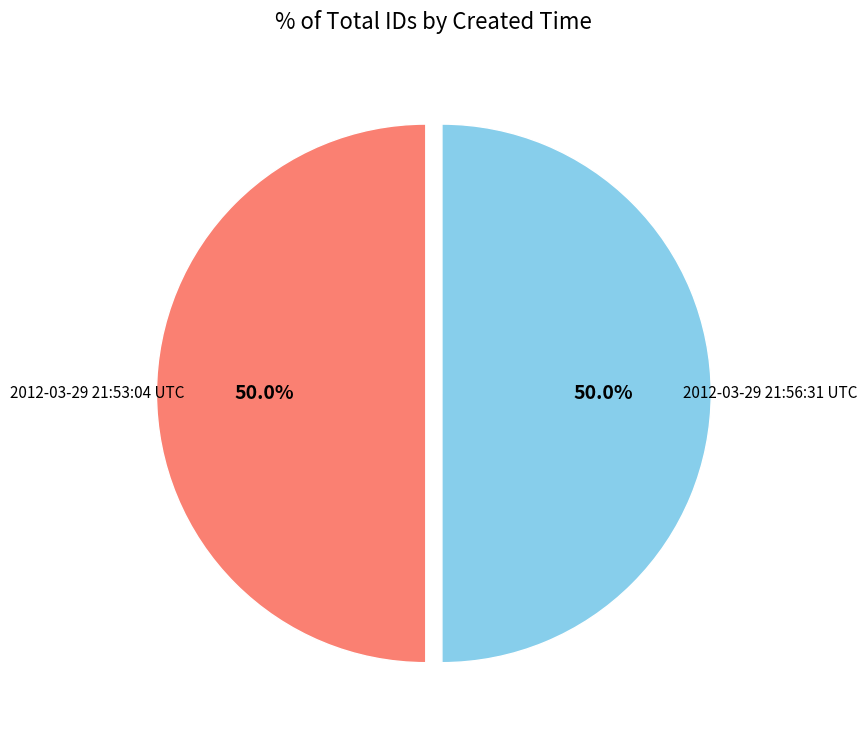

What is the total percentage of 2012-03-29 21:53:04 UTC and 2012-03-29 21:56:31 UTC?

100.0%